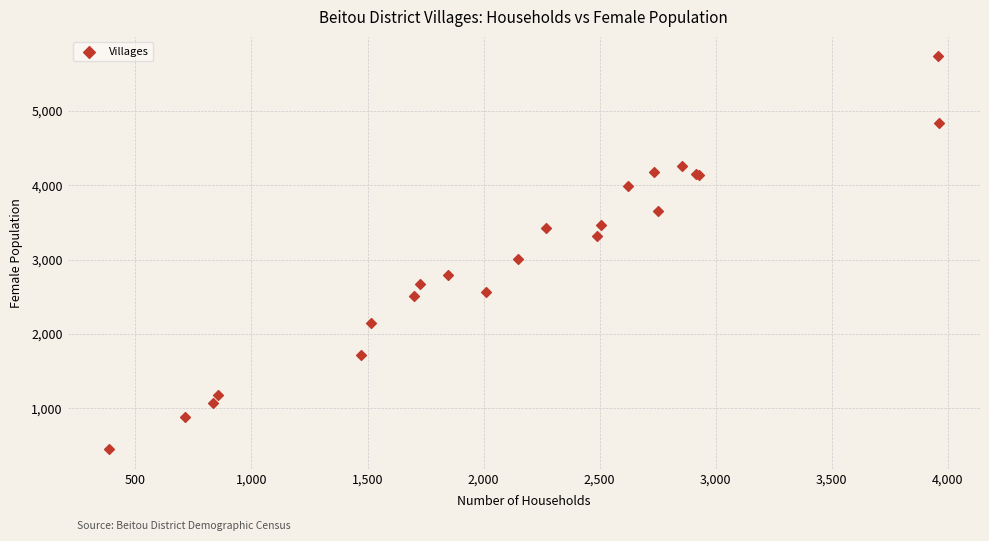

What Y value in the scatter plot is closest to 3088?

3003